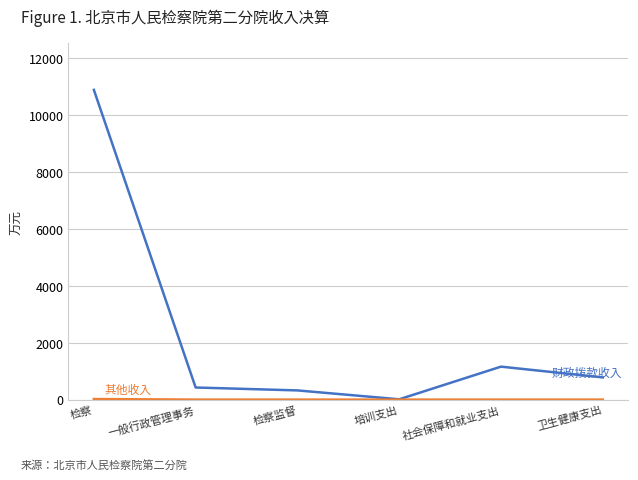

What is the greatest value displayed?

10891.8